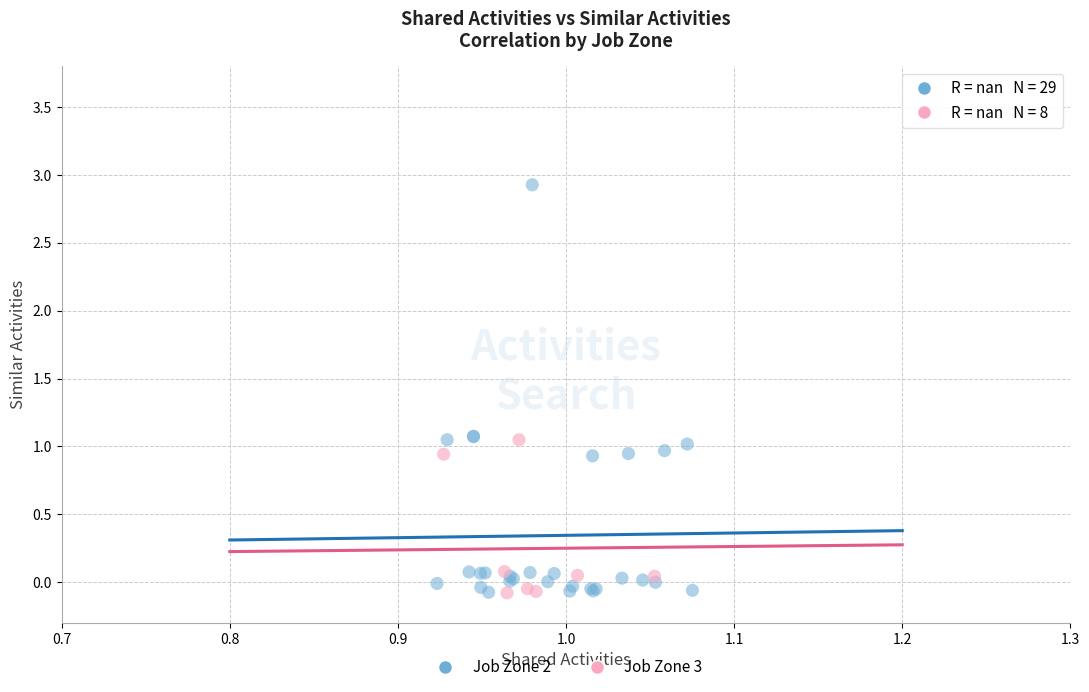

Which series contains the highest Y value?

Job Zone 2